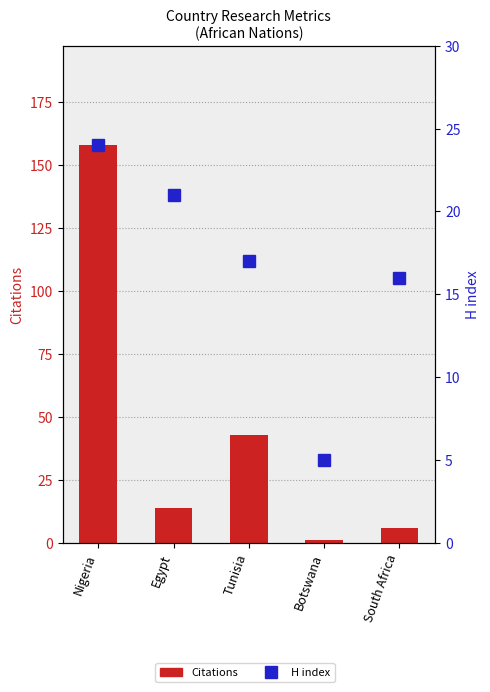

What is the sum of all Citations values?

222